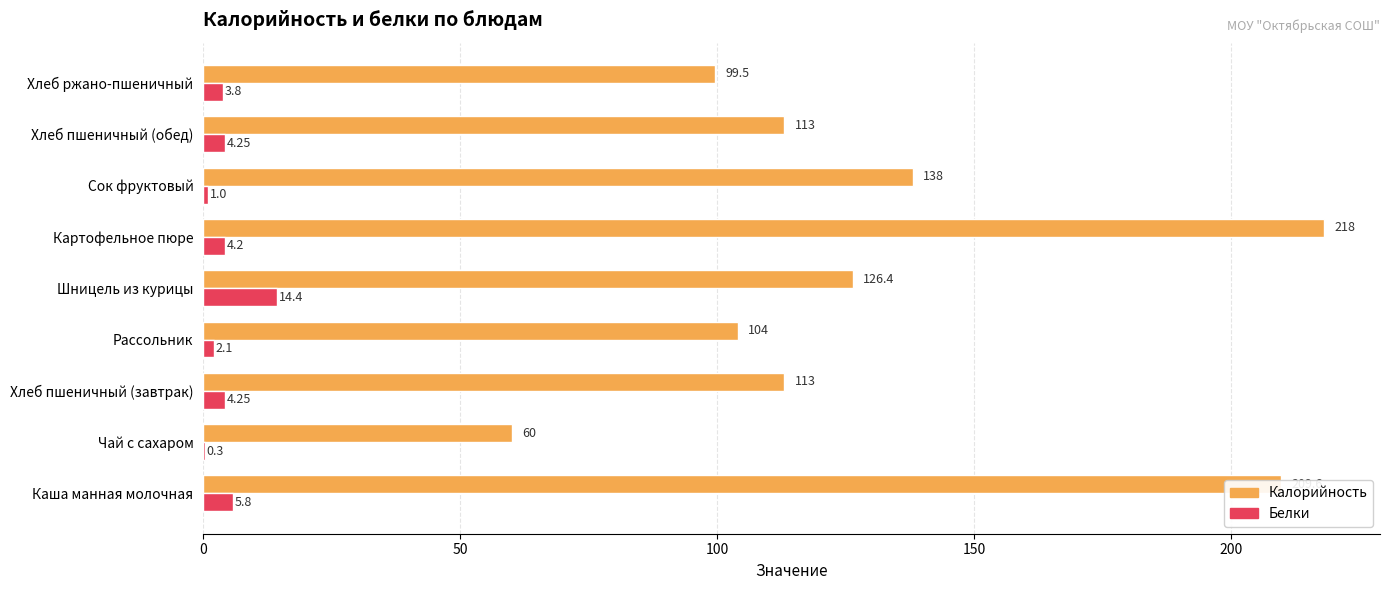

At which label does Калорийность reach its peak?

Картофельное пюре